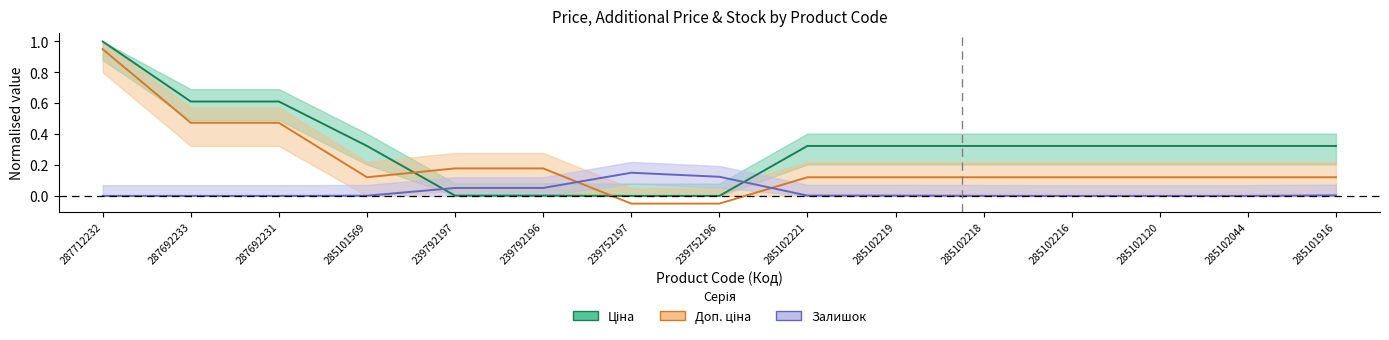

Count the number of categories in the chart.

15